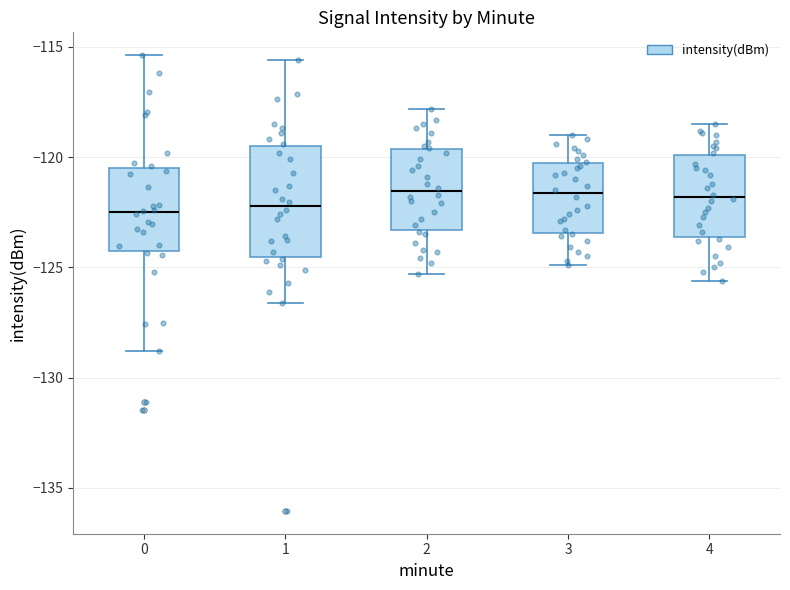

Reading left to right, transcribe this box plot: for each box, give where its median line is, the range the box spans, and where its two whiskers end, as read against the y-axis. The values are not printed on the chart, so give them approximately, as read against the axis.

0: median -122.5, box -124.5 to -120.5, whiskers -129.0 to -115.5
1: median -122.0, box -124.5 to -119.5, whiskers -126.5 to -115.5
2: median -121.5, box -123.5 to -119.5, whiskers -125.5 to -118.0
3: median -121.5, box -123.5 to -120.0, whiskers -125.0 to -119.0
4: median -122.0, box -123.5 to -120.0, whiskers -125.5 to -118.5